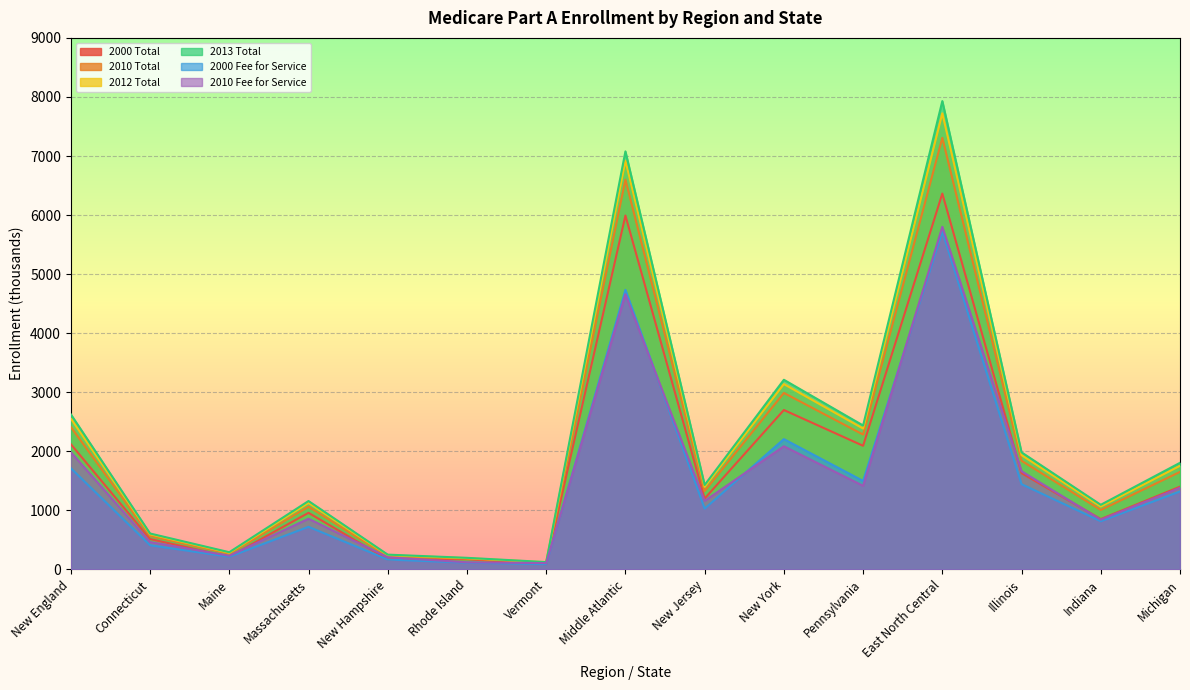

What is the label of the 11th point from the right?

New Hampshire